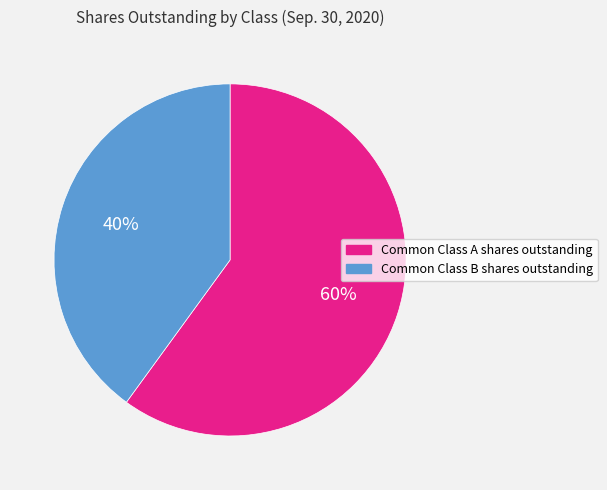

Which category accounts for the majority?

Common Class A shares outstanding